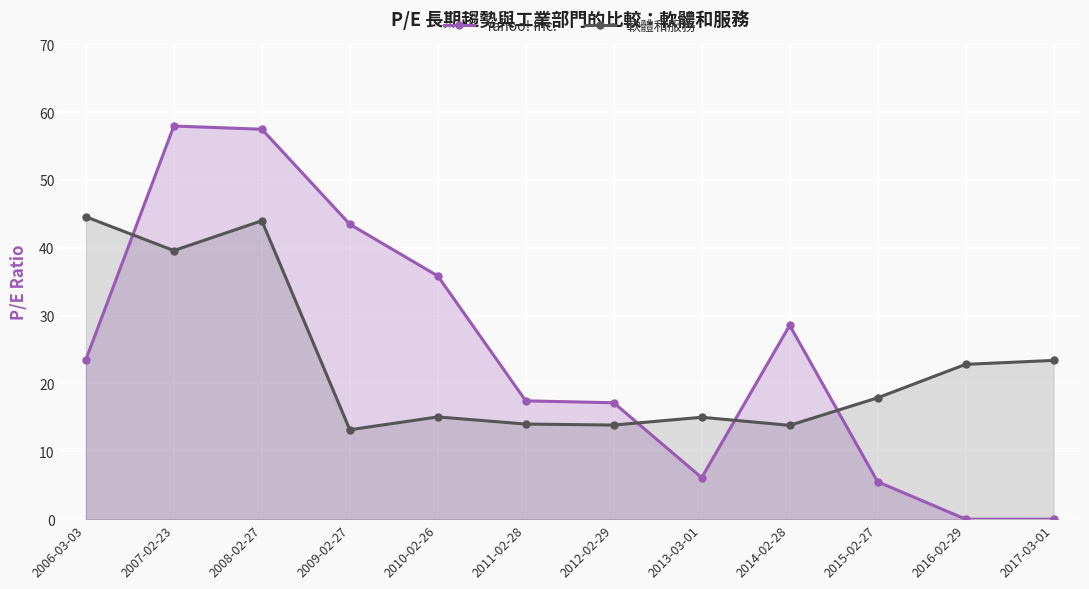

The value of 軟體和服務 at 2008-02-27 is 16.3. True or false?

False